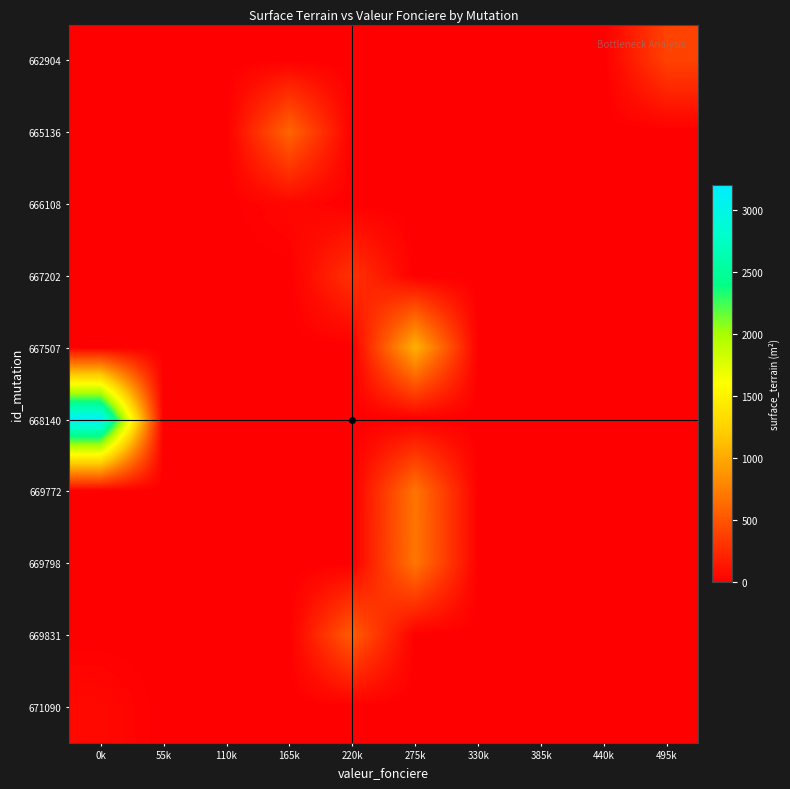

Count the number of categories in the chart.

10